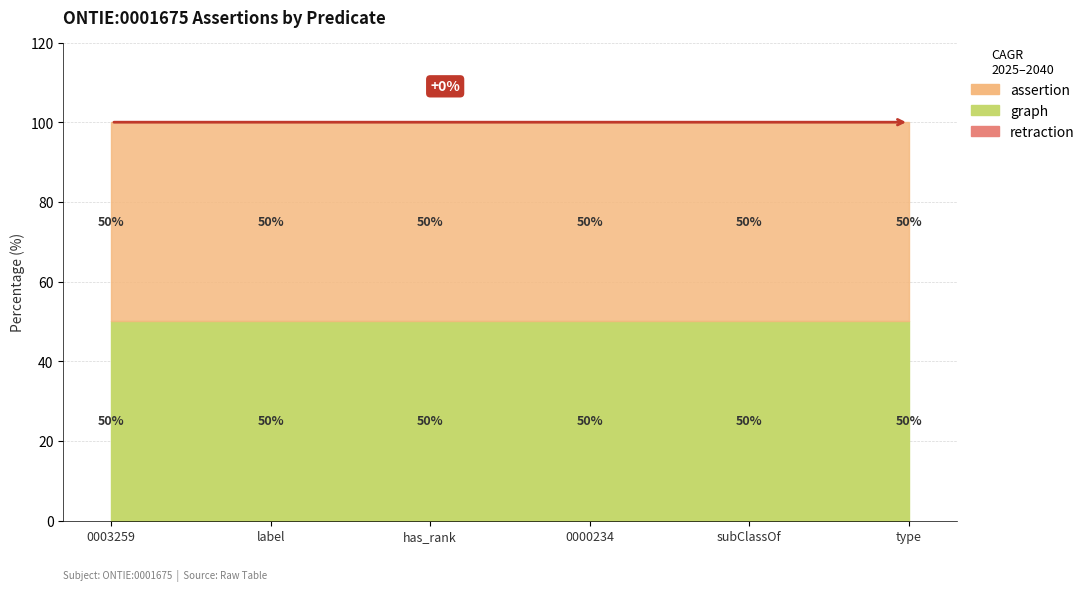

Which series has the largest total across all categories?

assertion